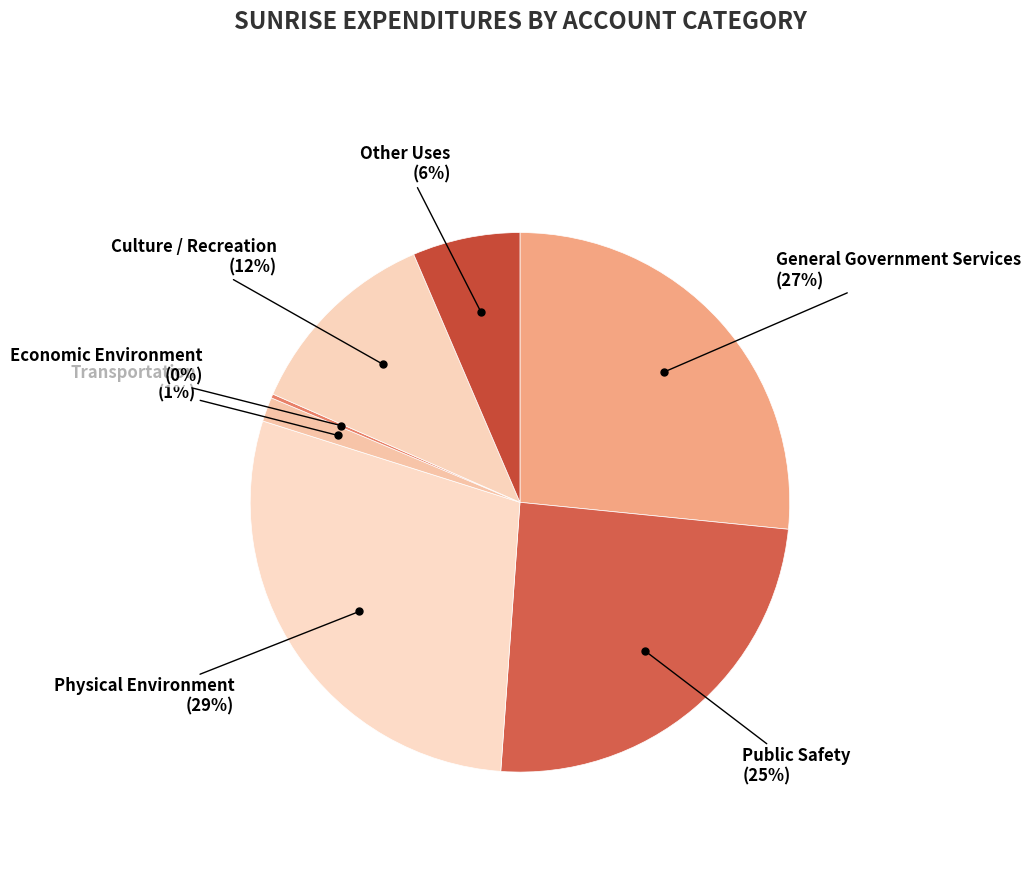

Do General Government Services and Public Safety together represent more than half of the pie?

Yes